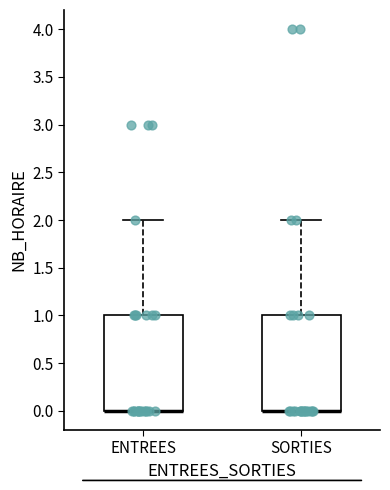

Where is the lower edge of the box for ENTREES on the y-axis? The values are not printed on the chart, so give them approximately, as read against the axis.

0